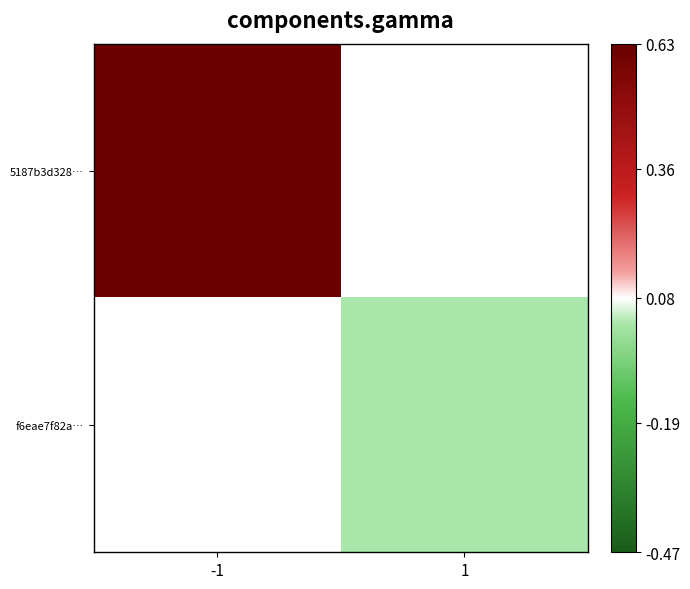

Rank the categories by f6eae7f82a… value from highest to lowest.

-1, 1